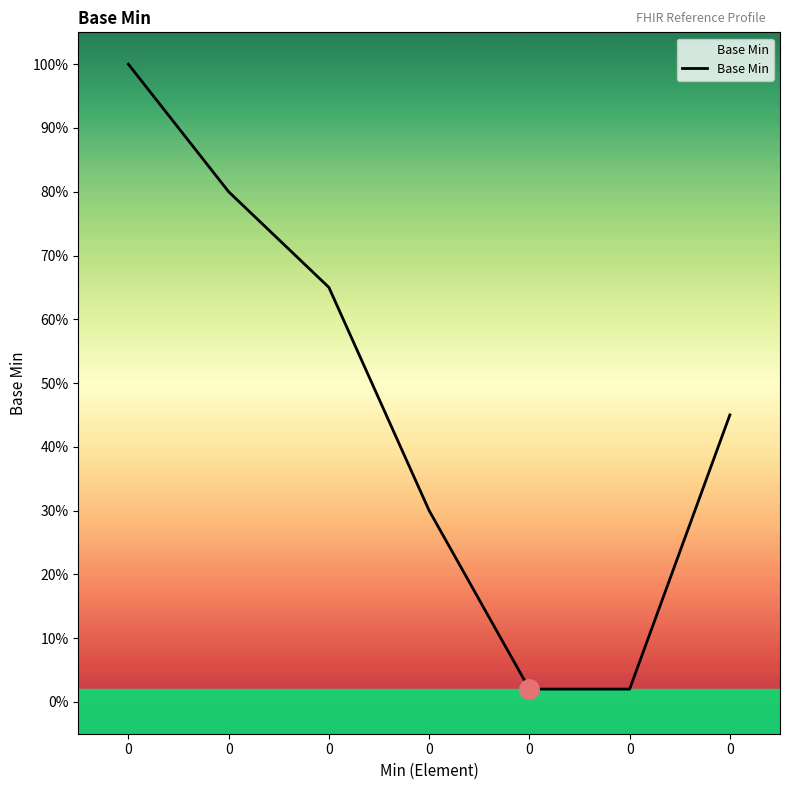

Rank the categories by value from highest to lowest.

0, 0, 0, 0, 0, 0, 0